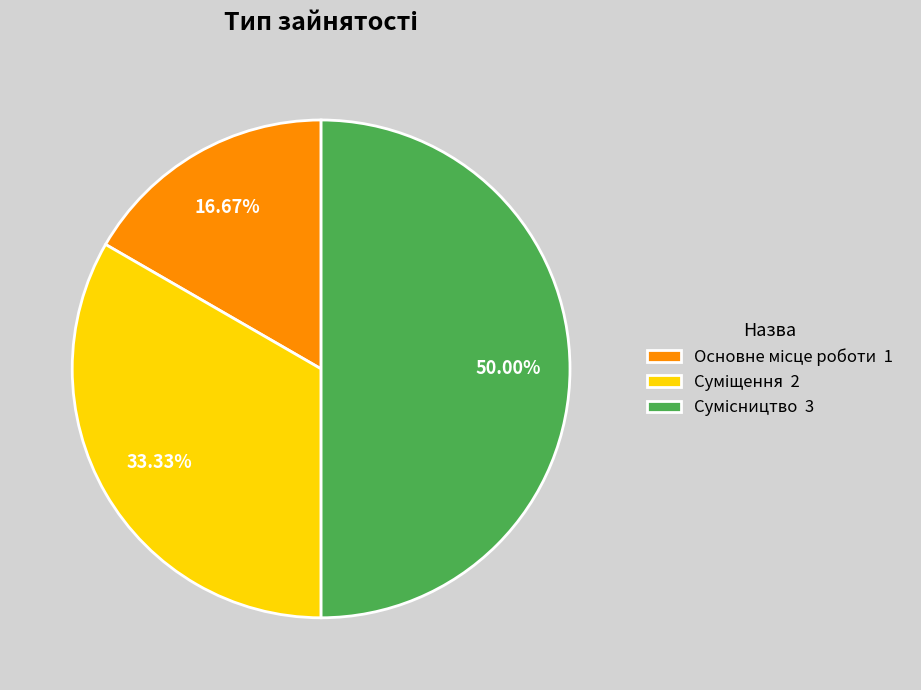

How many slices are in this pie chart?

3